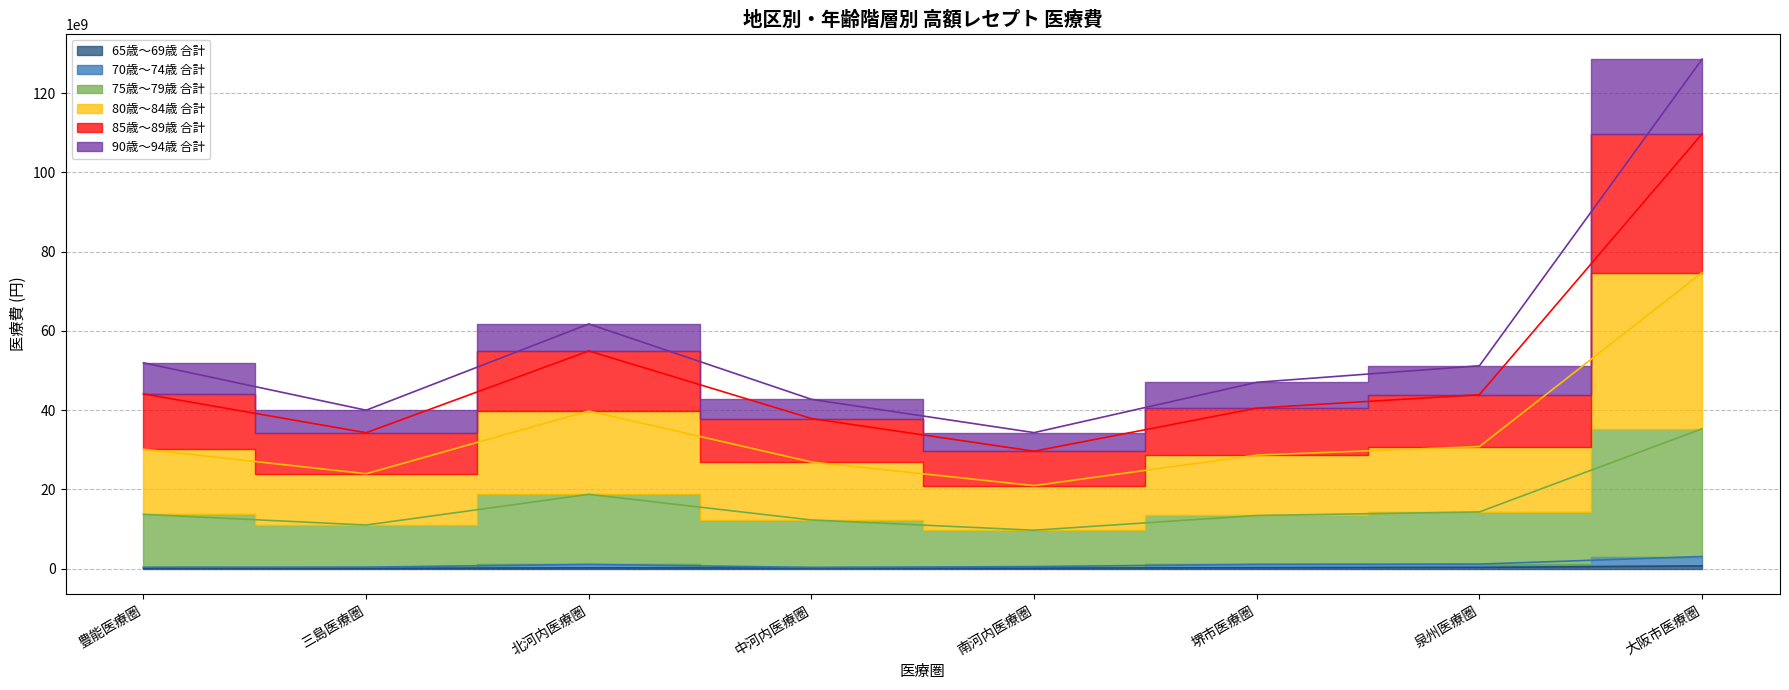

Where is the first local minimum for 65歳～69歳 合計?

三島医療圏